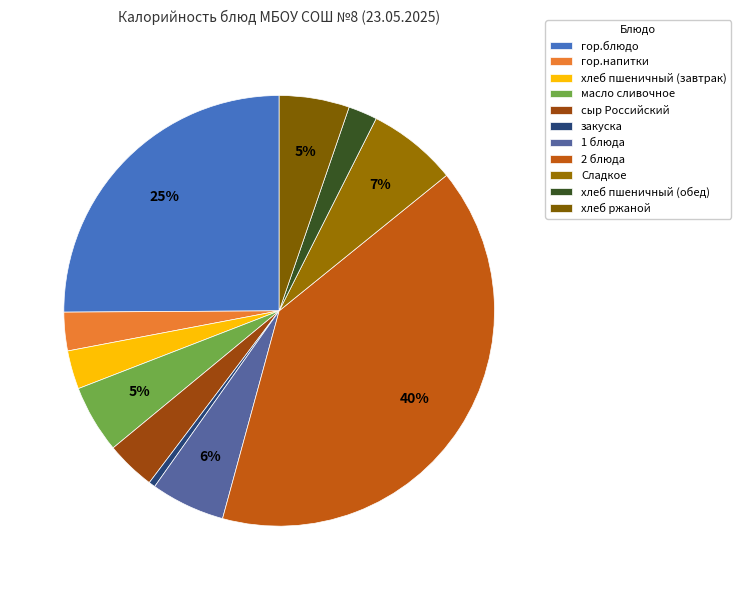

Between хлеб пшеничный (обед) and хлеб ржаной, which is larger?

хлеб ржаной